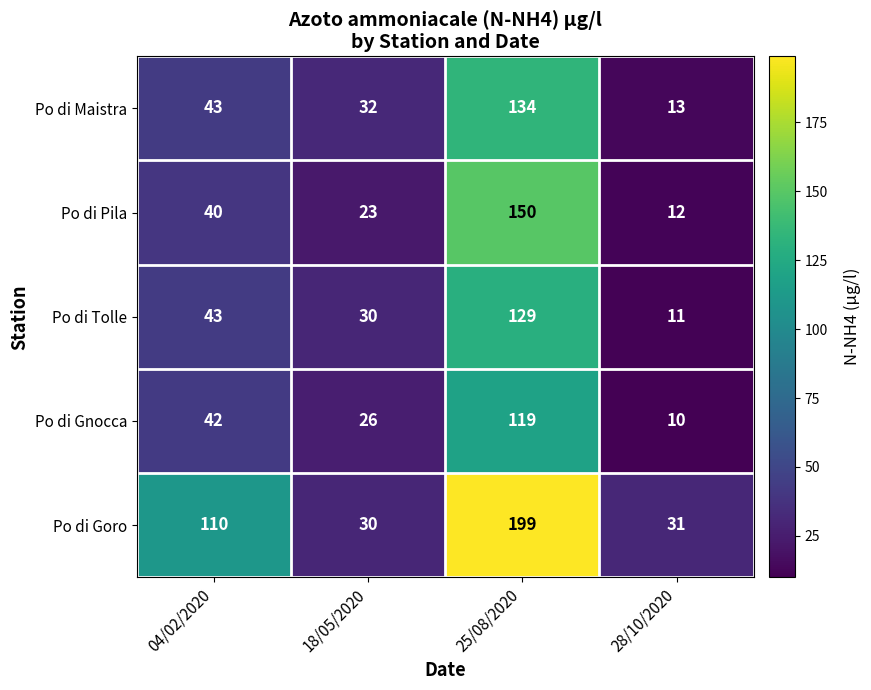

Is it true that Po di Maistra equals 134 at 25/08/2020?

True